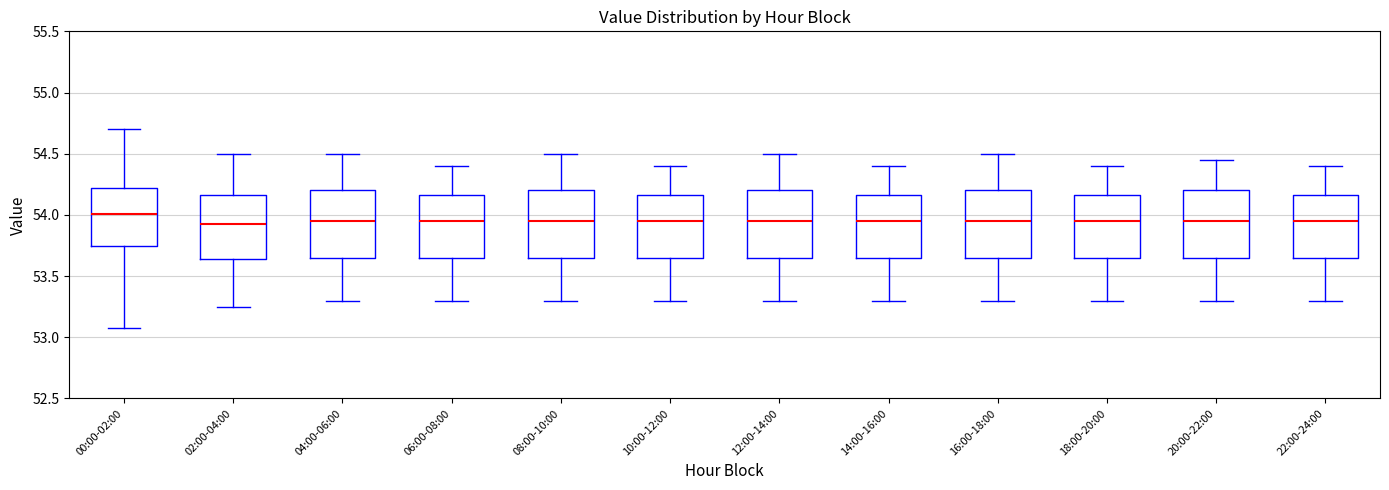

Which box's median line is the highest?

00:00-02:00